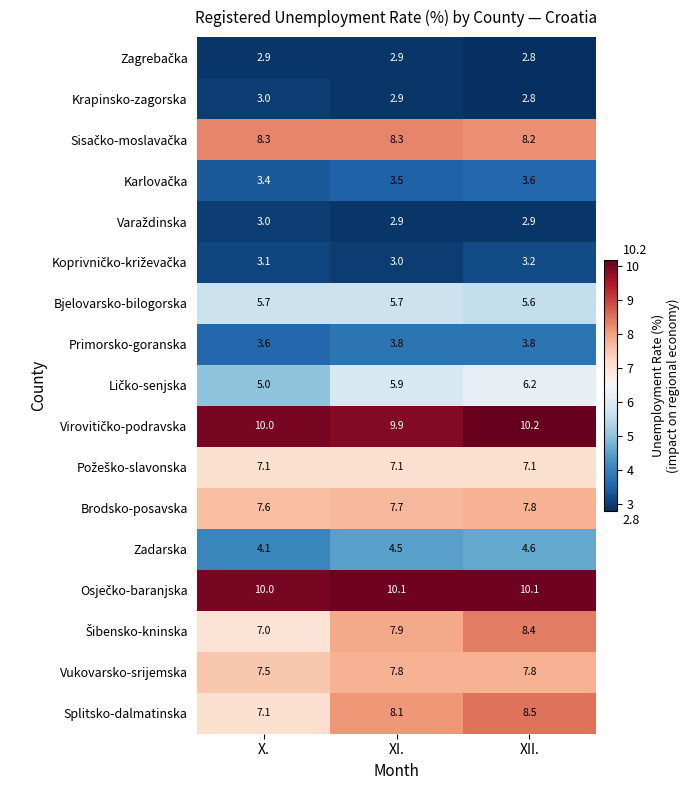

Between X. and XI., which series saw the biggest shift?

Splitsko-dalmatinska